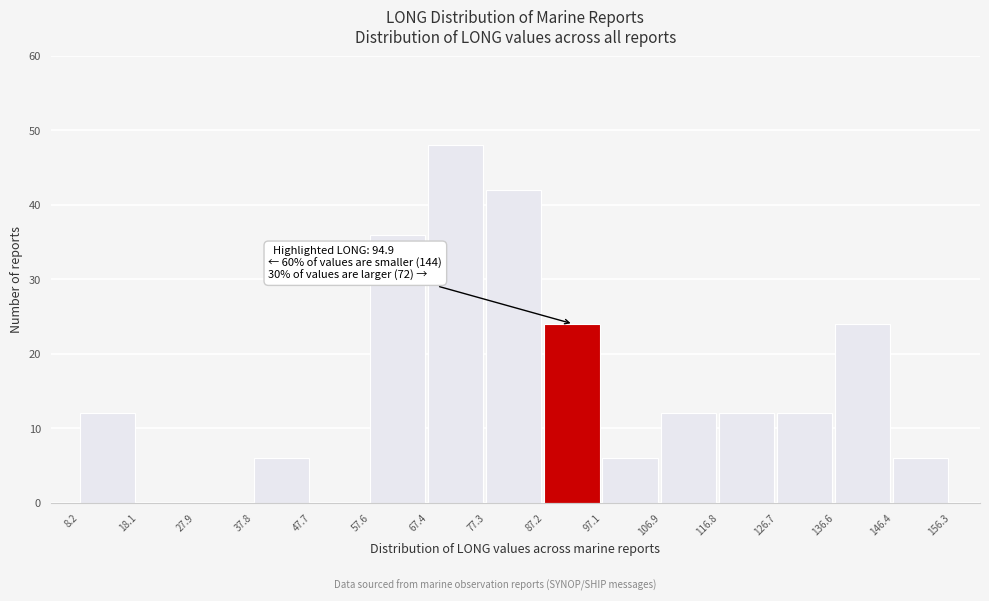

Over which range of the x-axis is the bar tallest?

67.4 to 77.3